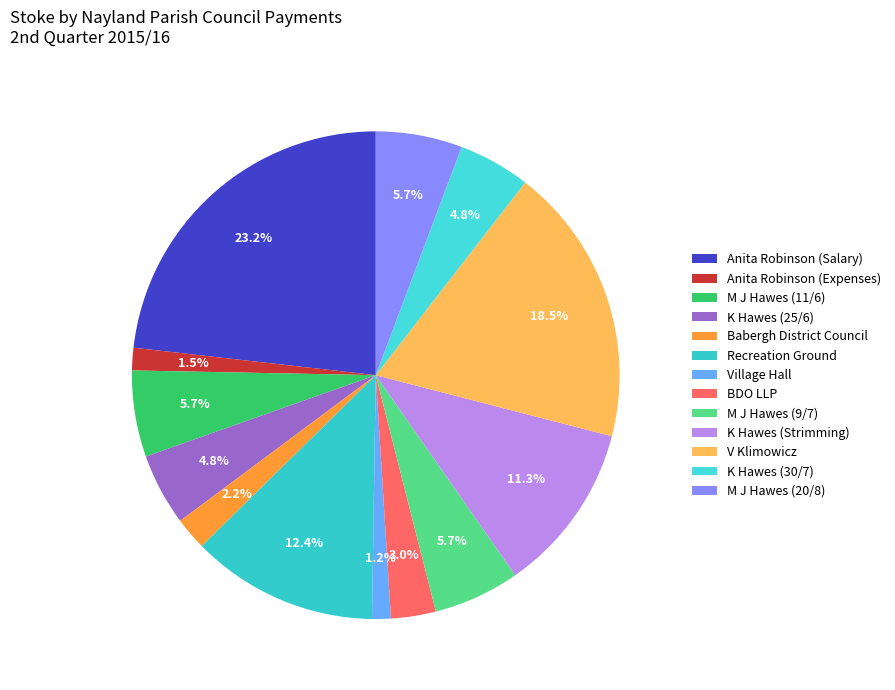

Is it true that Anita Robinson (Salary) is 23% of the pie?

True